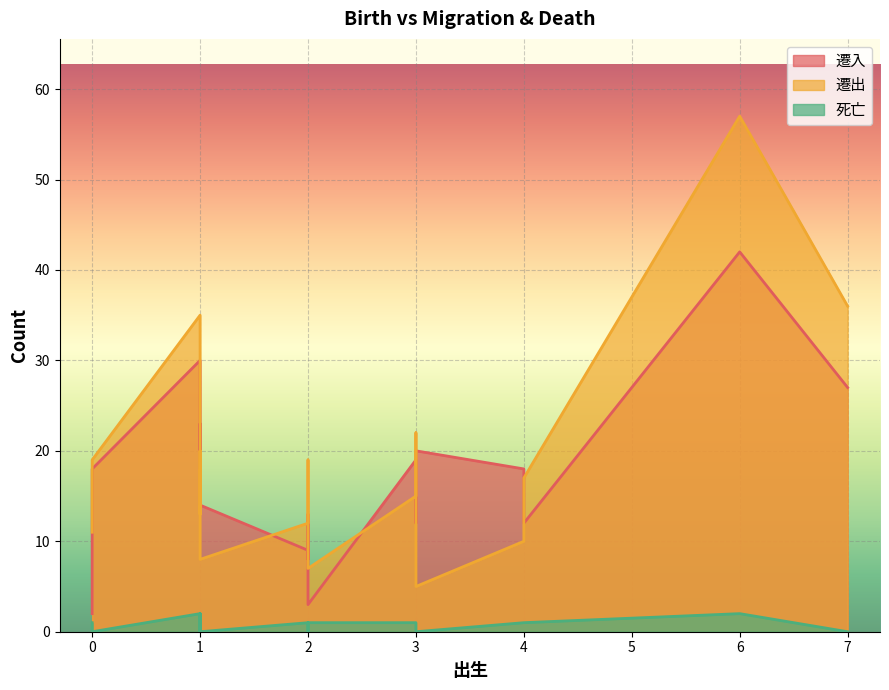

What is the difference between the highest and lowest values at 1?

33